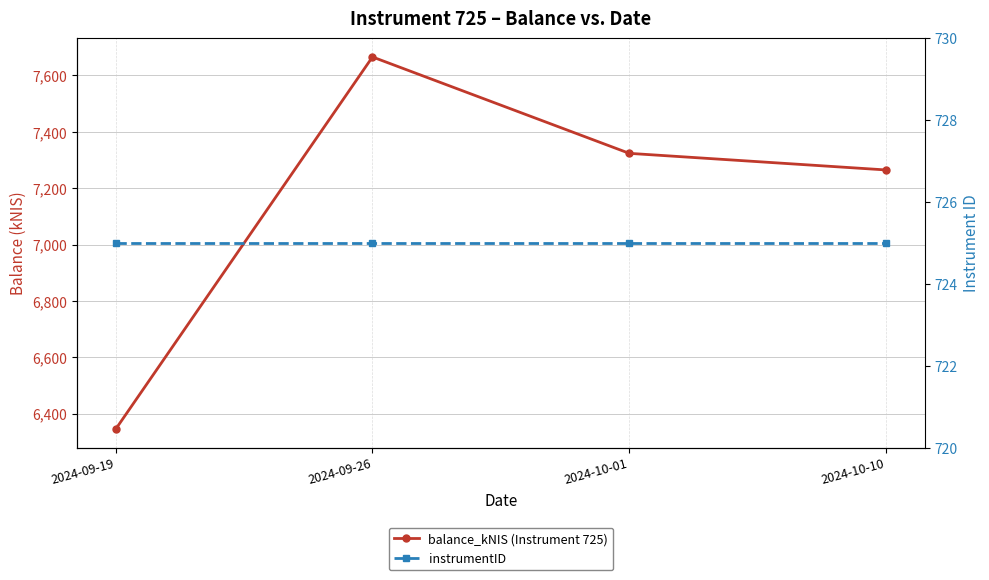

Between 2024-09-19 and 2024-10-01, which series saw the biggest shift?

balance_kNIS (Instrument 725)